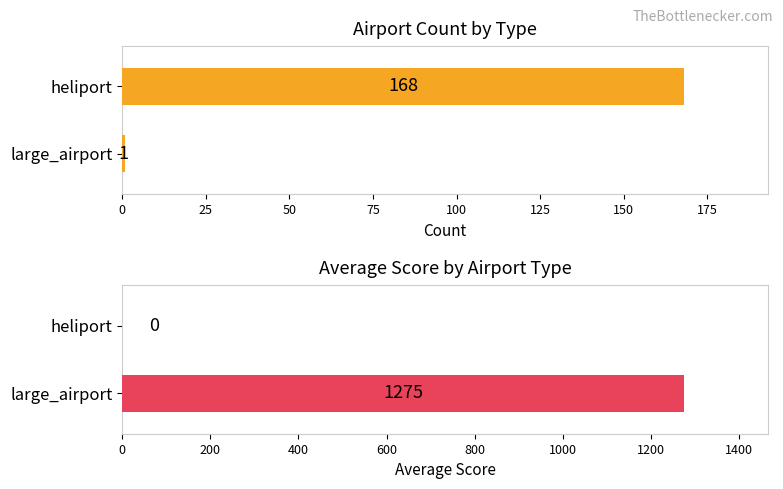

How many series are shown in this chart?

2